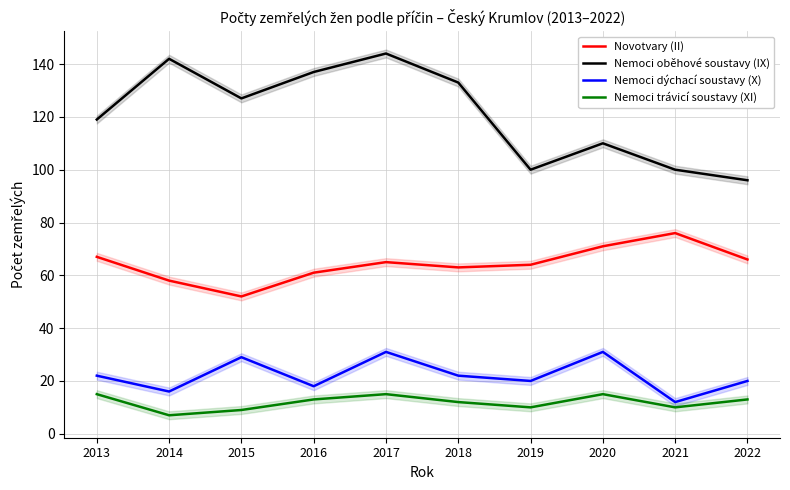

In Nemoci trávicí soustavy (XI), how many points are lower than both neighbors (excluding endpoints)?

3